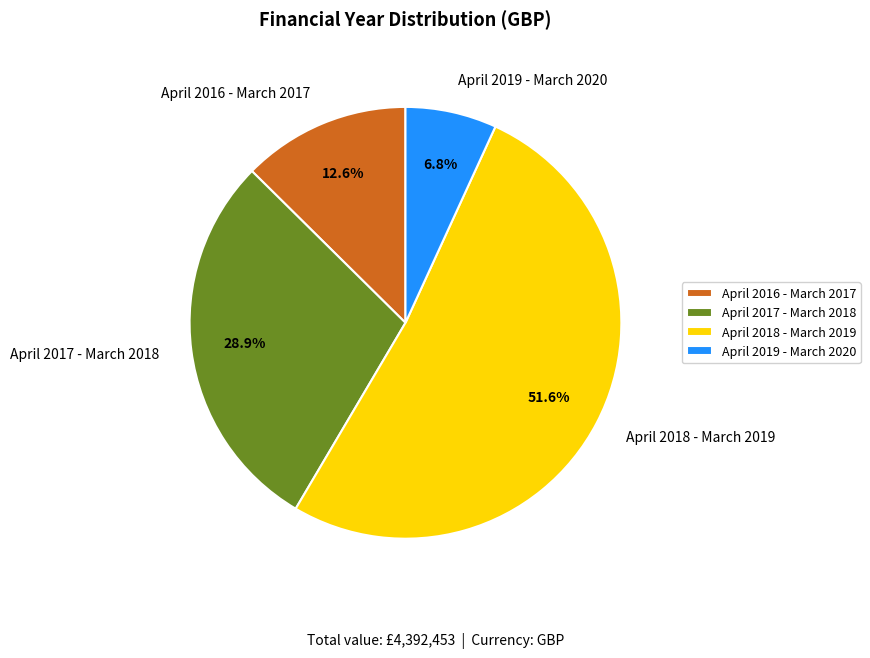

To the nearest percent, what percentage of the pie is April 2017 - March 2018?

29%